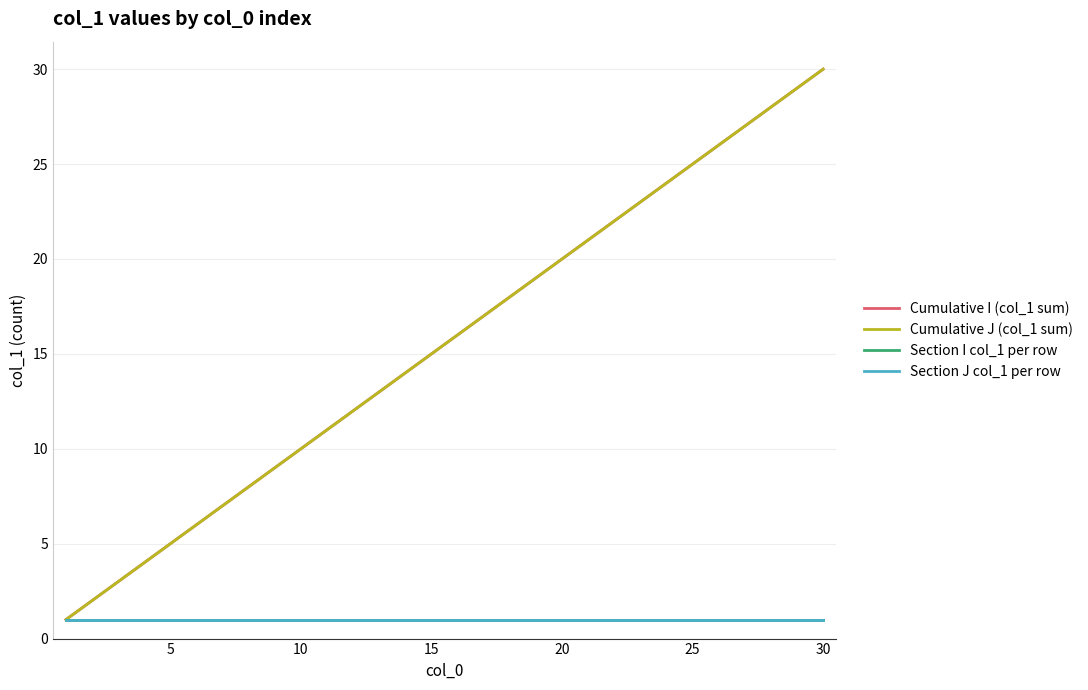

Which series has the widest spread of values?

Cumulative I (col_1 sum)